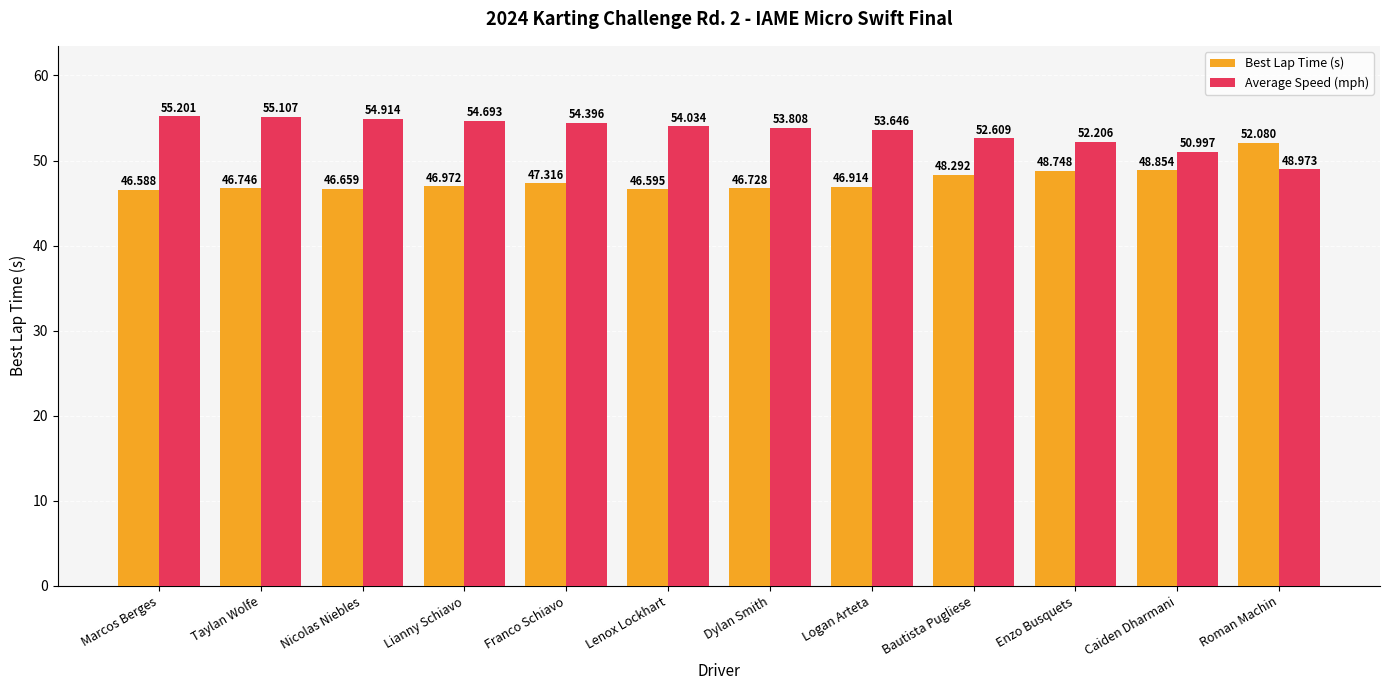

Reading left to right, transcribe all the data shown in this chart.

Best Lap Time (s): 46.6	46.7	46.7	47.0	47.3	46.6	46.7	46.9	48.3	48.7	48.9	52.1
Average Speed (mph): 55.2	55.1	54.9	54.7	54.4	54.0	53.8	53.6	52.6	52.2	51.0	49.0